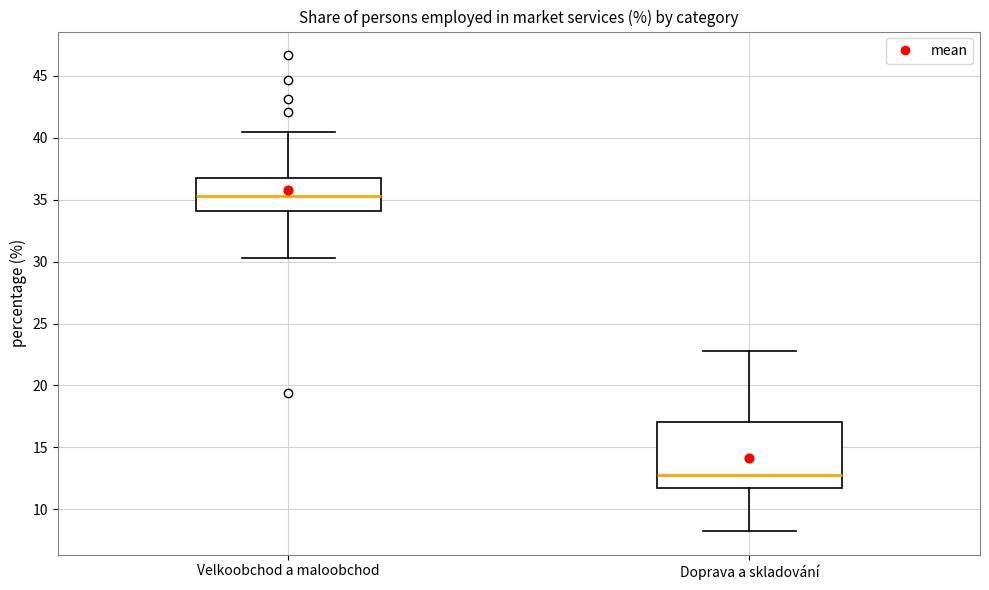

Which box is the tallest, from its lower edge to its upper edge?

Doprava a skladování